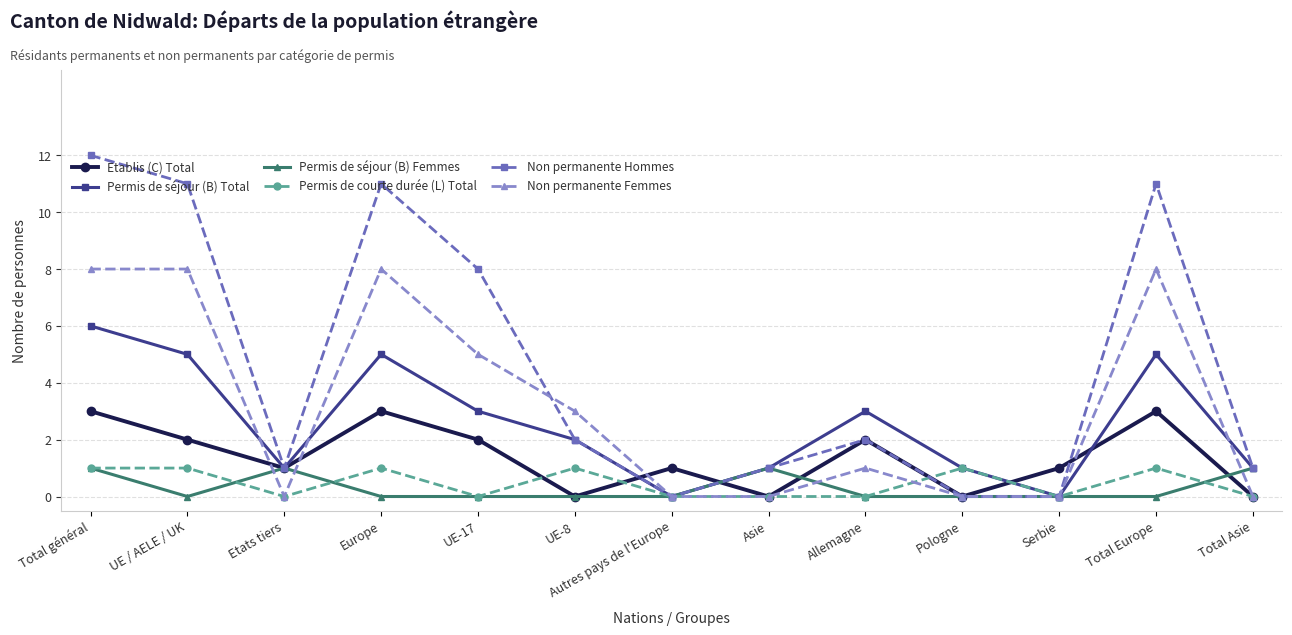

True or false: Non permanente Femmes has a value of 13 at Total général.

False